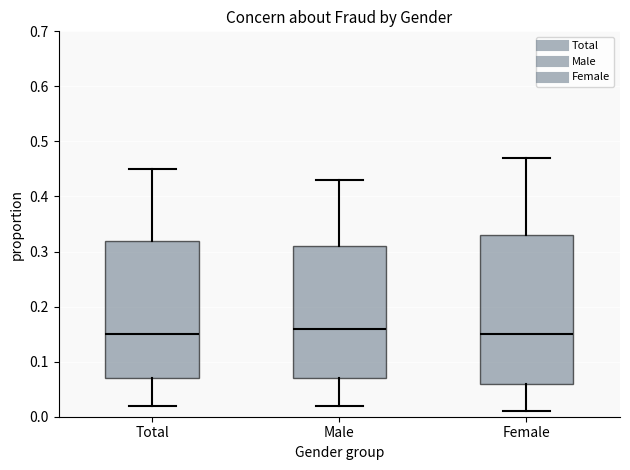

Reading left to right, read every box against the y-axis: the position of its median line, the range the box covers, and the ends of its whiskers. The values are not printed on the chart, so give them approximately, as read against the axis.

Total: median 0.15, box 0.07 to 0.32, whiskers 0.02 to 0.45
Male: median 0.16, box 0.07 to 0.31, whiskers 0.02 to 0.43
Female: median 0.15, box 0.06 to 0.33, whiskers 0.01 to 0.47